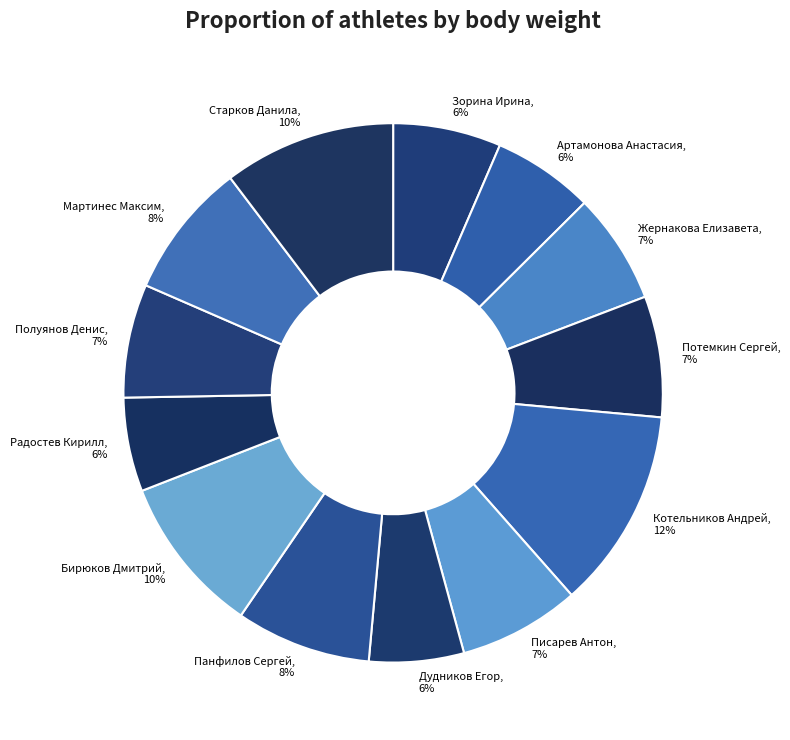

Count the number of slices in the pie.

13